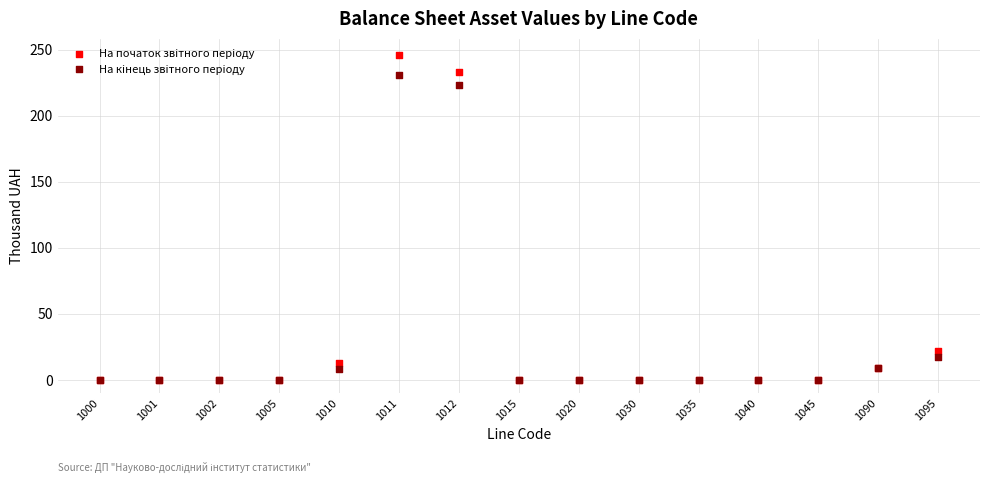

What are all the series names shown in the legend?

На початок звiтного перiоду, На кiнець звiтного перiоду